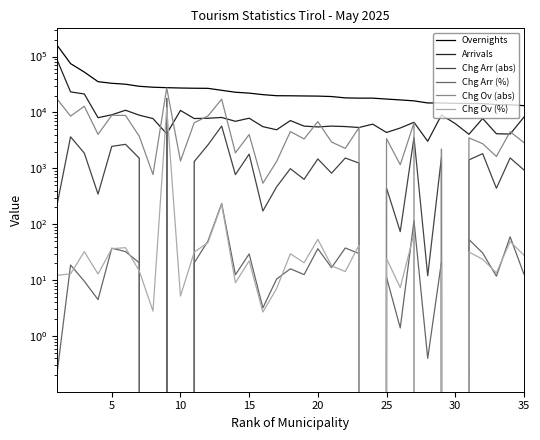

What is the value of the Aend_Ank_pct point at the 6th from the left?

32.5